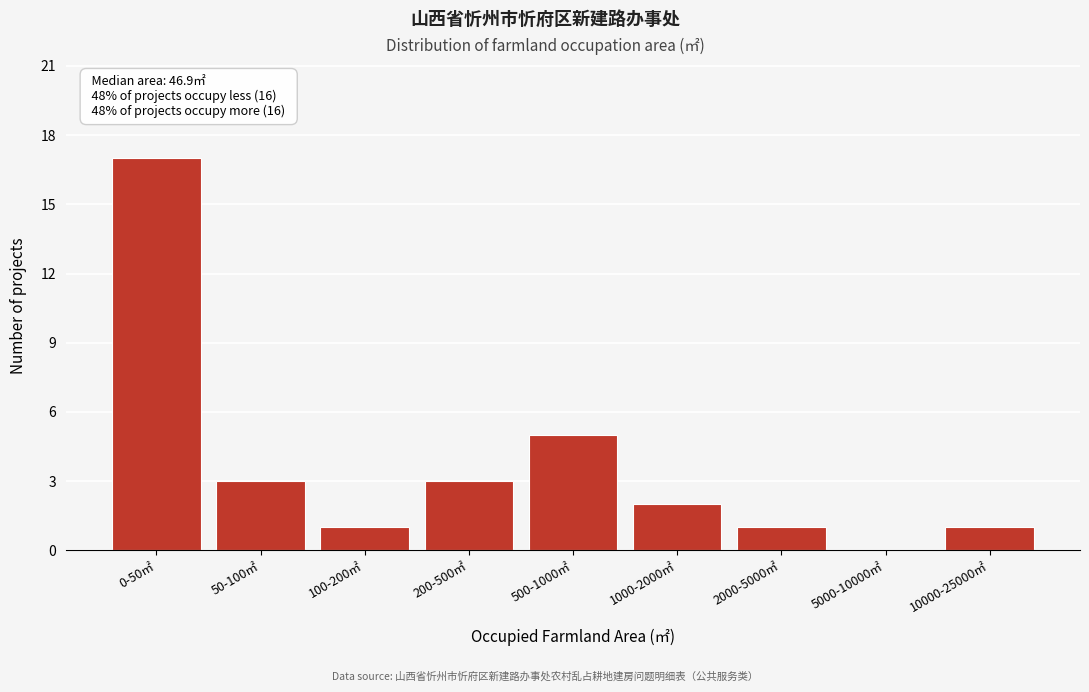

Reading right to left, transcribe all the data shown in this chart.

10000-25000㎡=1	5000-10000㎡=0	2000-5000㎡=1	1000-2000㎡=2	500-1000㎡=5	200-500㎡=3	100-200㎡=1	50-100㎡=3	0-50㎡=17